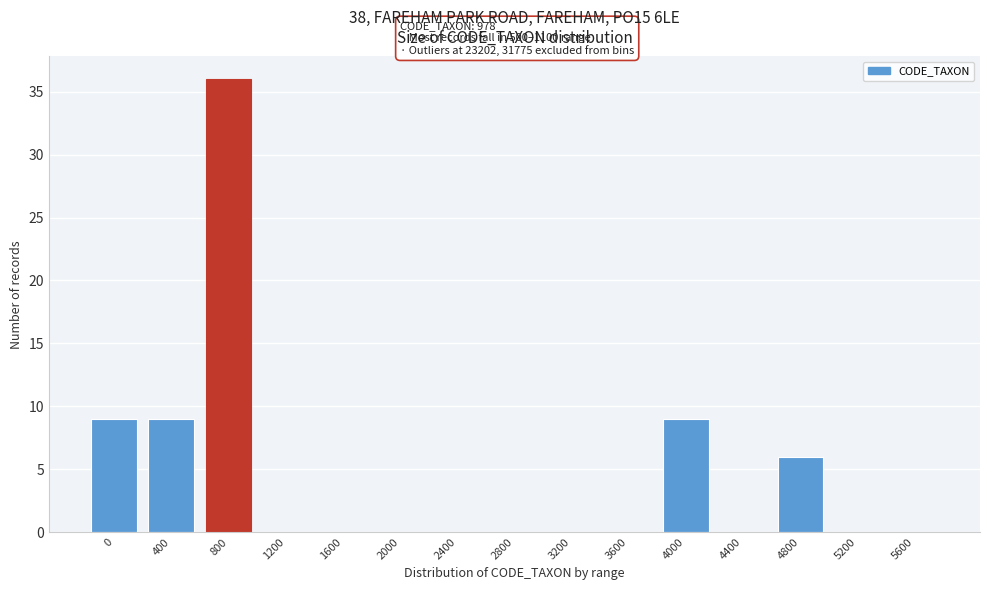

Reading left to right, what are all the values shown in this chart?

0=9	400=9	800=36	1200=0	1600=0	2000=0	2400=0	2800=0	3200=0	3600=0	4000=9	4400=0	4800=6	5200=0	5600=0